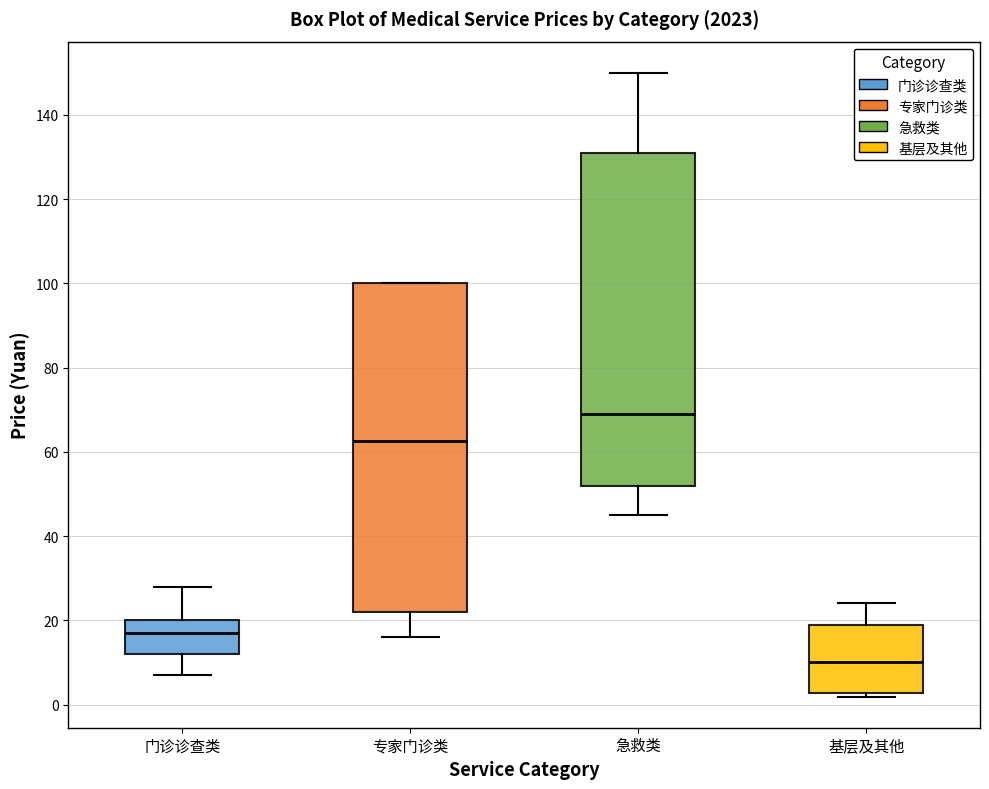

Where does the median line of the box for 专家门诊类 sit on the y-axis? The values are not printed on the chart, so give them approximately, as read against the axis.

62